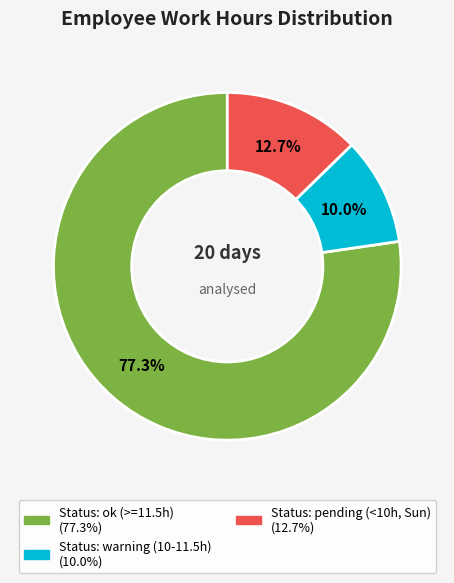

How many segments does this pie chart have?

3